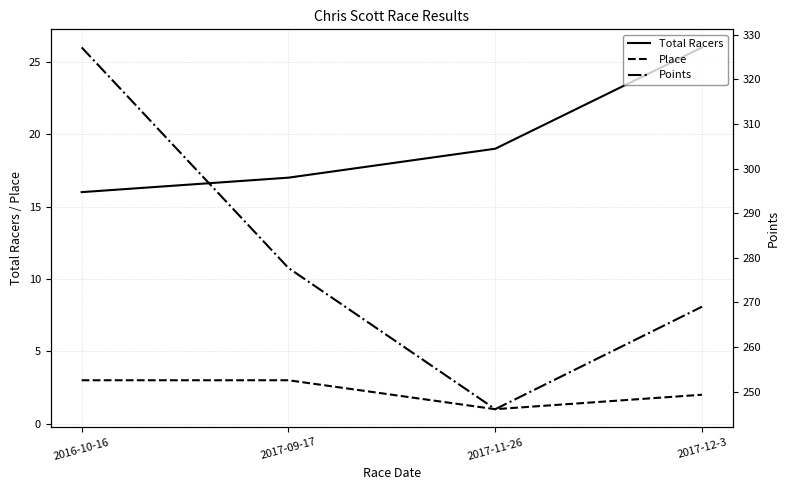

Reading left to right, extract all data points from this chart.

Total Racers: 2016-10-16=16.0	2017-09-17=17.0	2017-11-26=19.0	2017-12-3=26.0
Place: 2016-10-16=3.0	2017-09-17=3.0	2017-11-26=1.0	2017-12-3=2.0
Points: 2016-10-16=327.2	2017-09-17=277.7	2017-11-26=246.1	2017-12-3=269.1